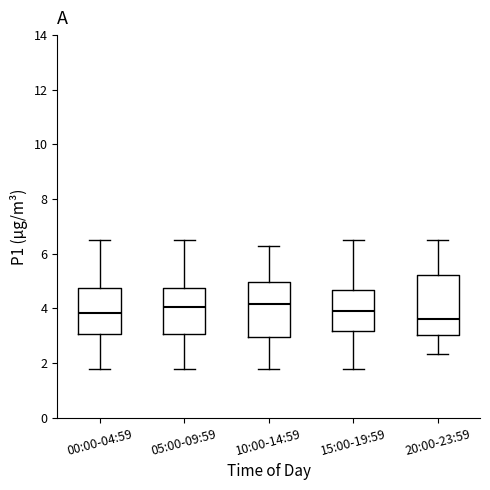

Which box is the tallest, from its lower edge to its upper edge?

20:00-23:59